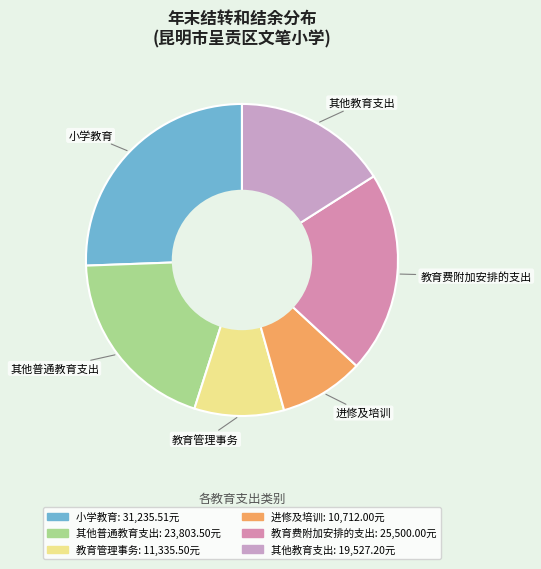

Approximately how many times larger is the value at 教育费附加安排的支出 compared to 教育管理事务?

2.2